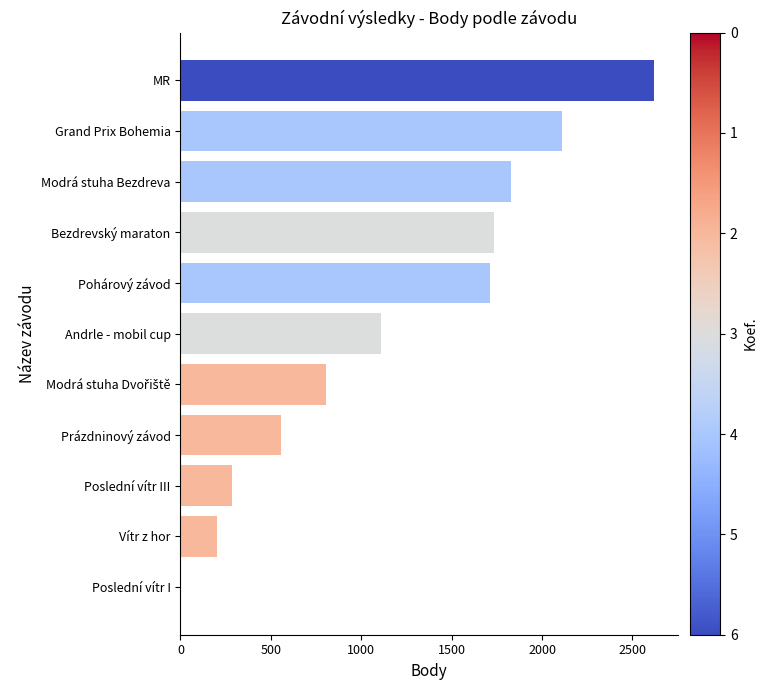

Where is the data nearest to the value 1310?

Andrle - mobil cup